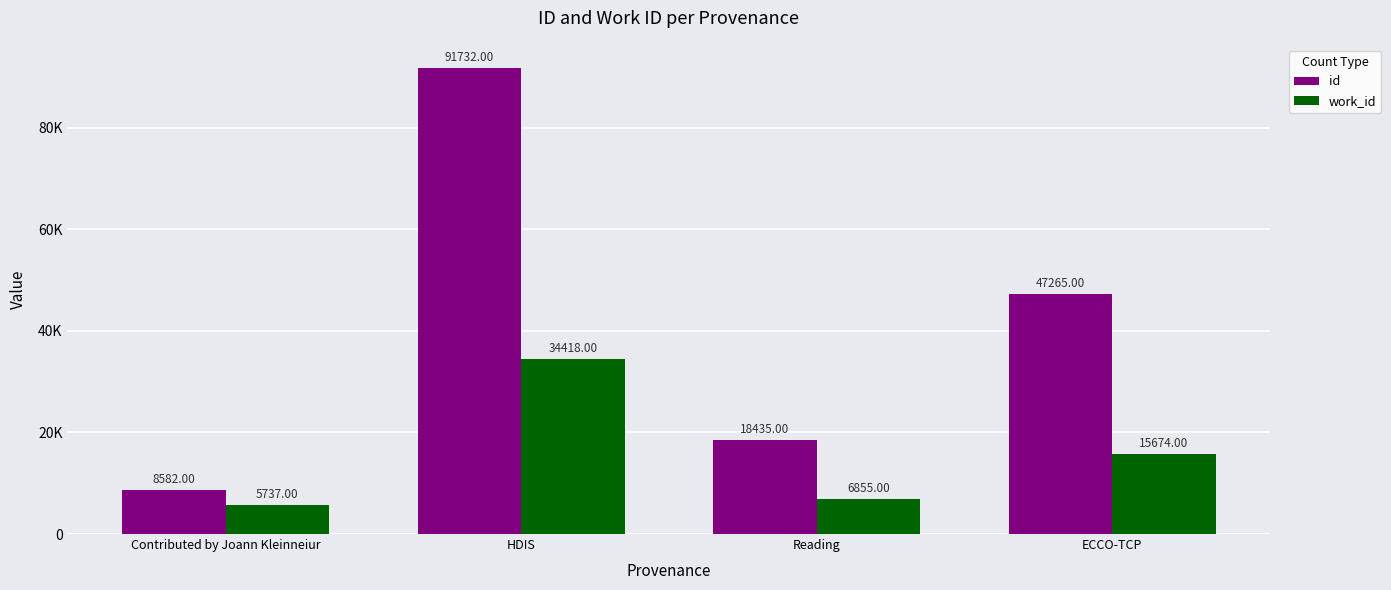

What are all the series names shown in the legend?

id, work_id